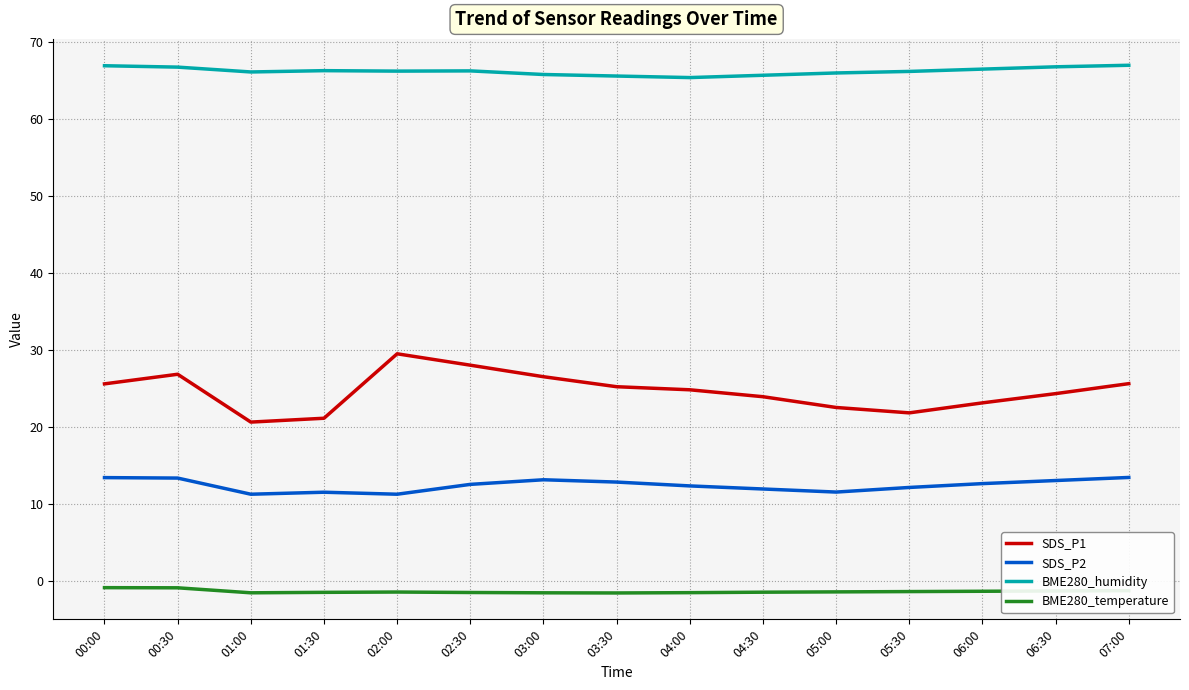

True or false: BME280_humidity and BME280_temperature intersect in this chart.

False